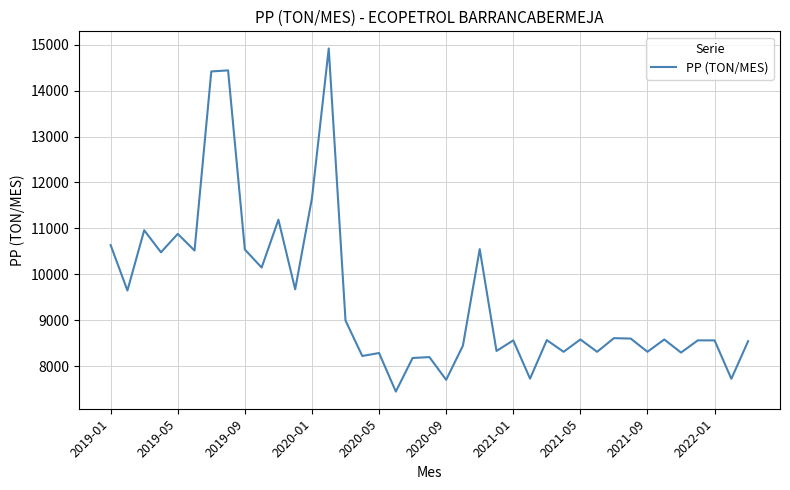

How many categories are shown in the chart?

39